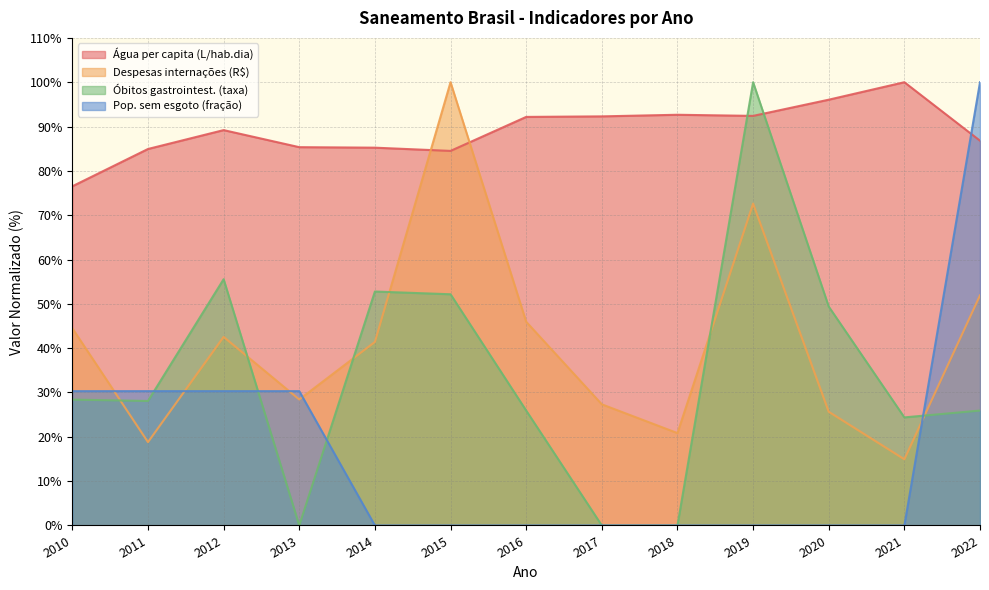

The value of Taxa de óbitos por doenças gastrointest... at 2010 is 19.6. True or false?

False